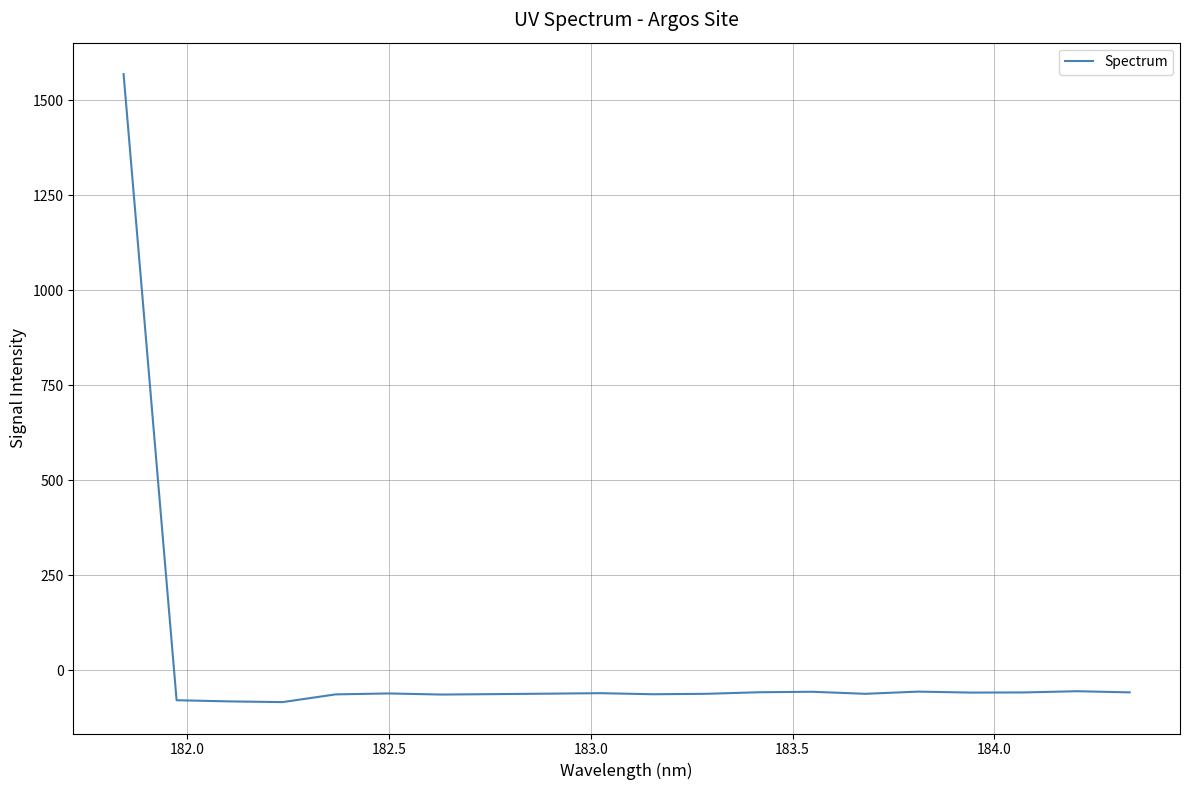

What is the smallest value displayed?

-83.8